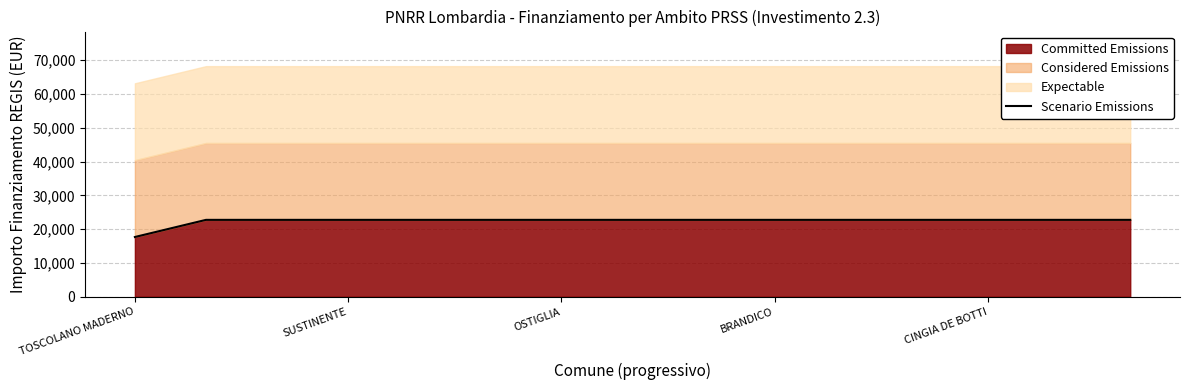

The chart shows a value of 22750.0 at 13. True or false?

True